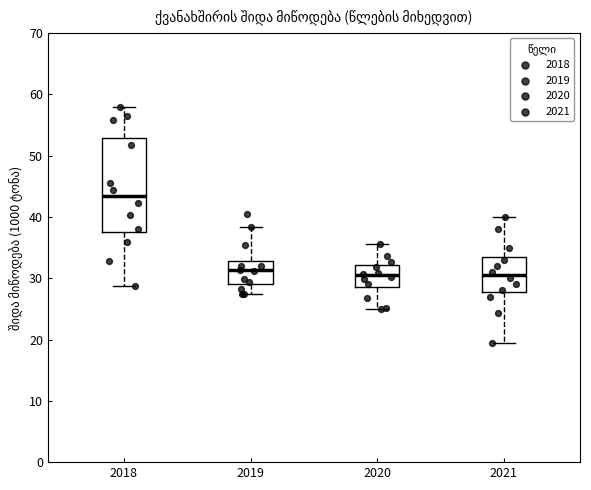

Which box is the tallest, from its lower edge to its upper edge?

2018